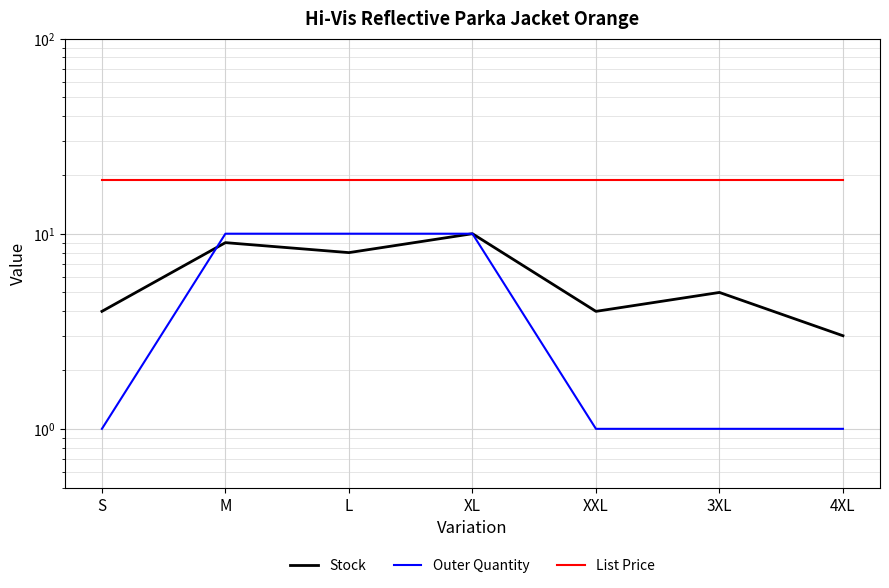

Which category has the highest value in the Stock series?

XL